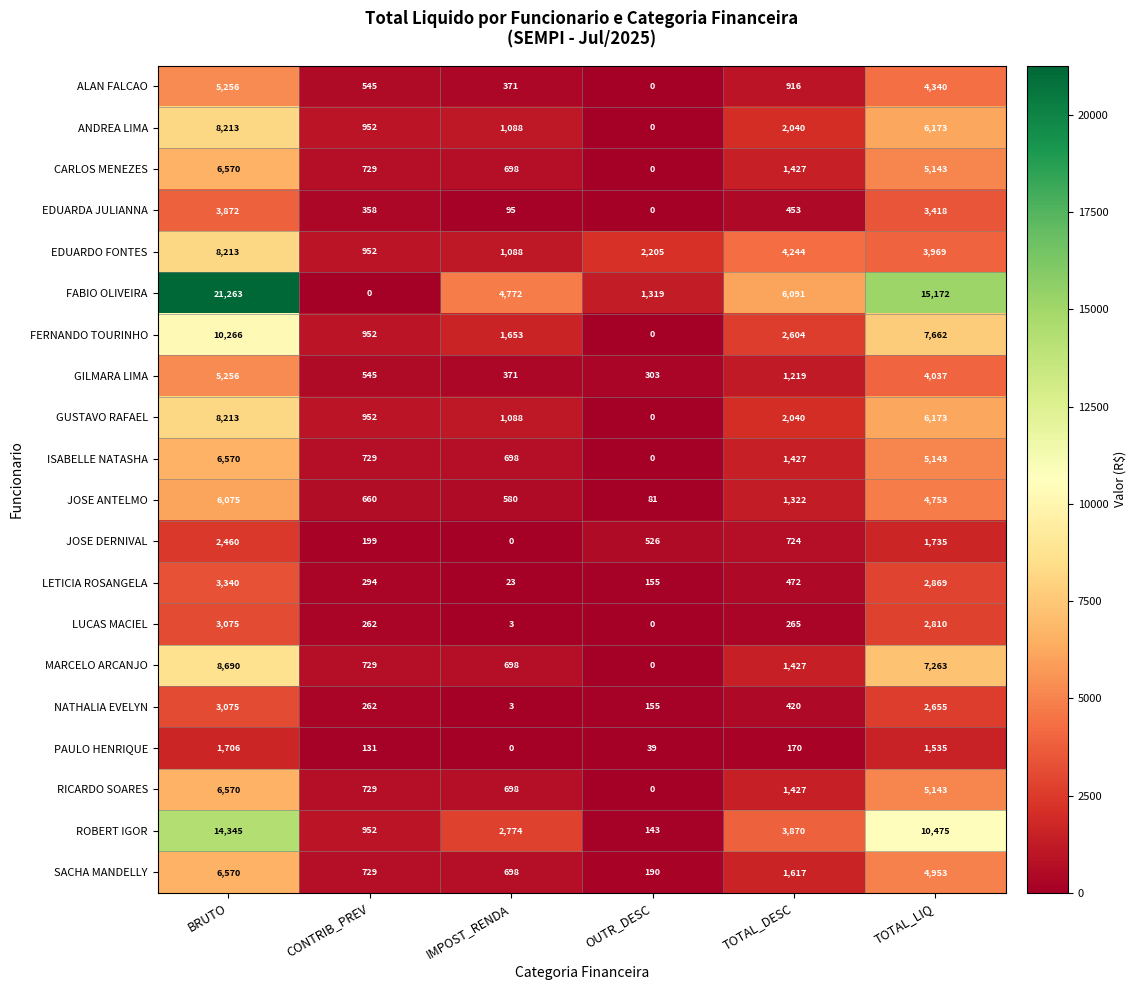

How many distinct data groups are displayed?

20